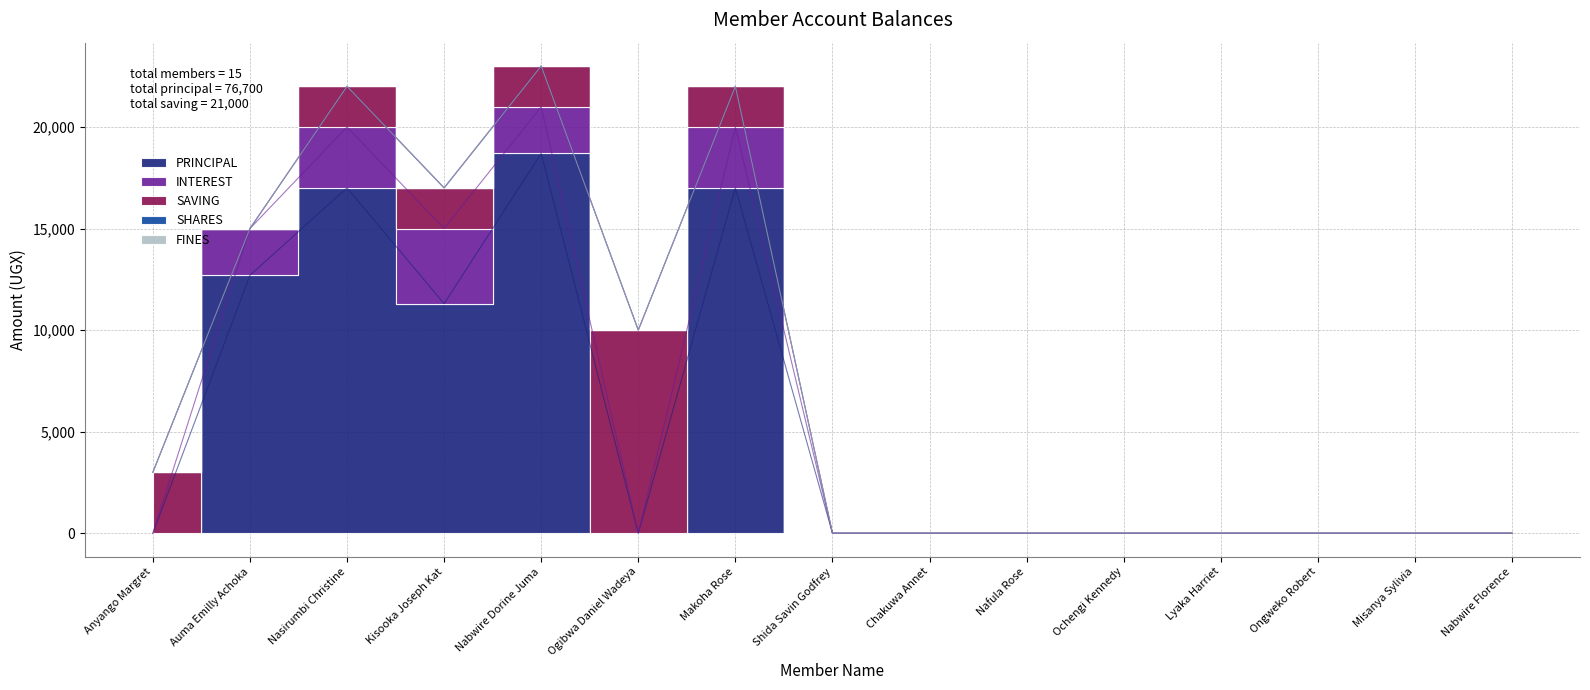

Which series changed the most between Nabwire Dorine Juma and Nafula Rose?

PRINCIPAL